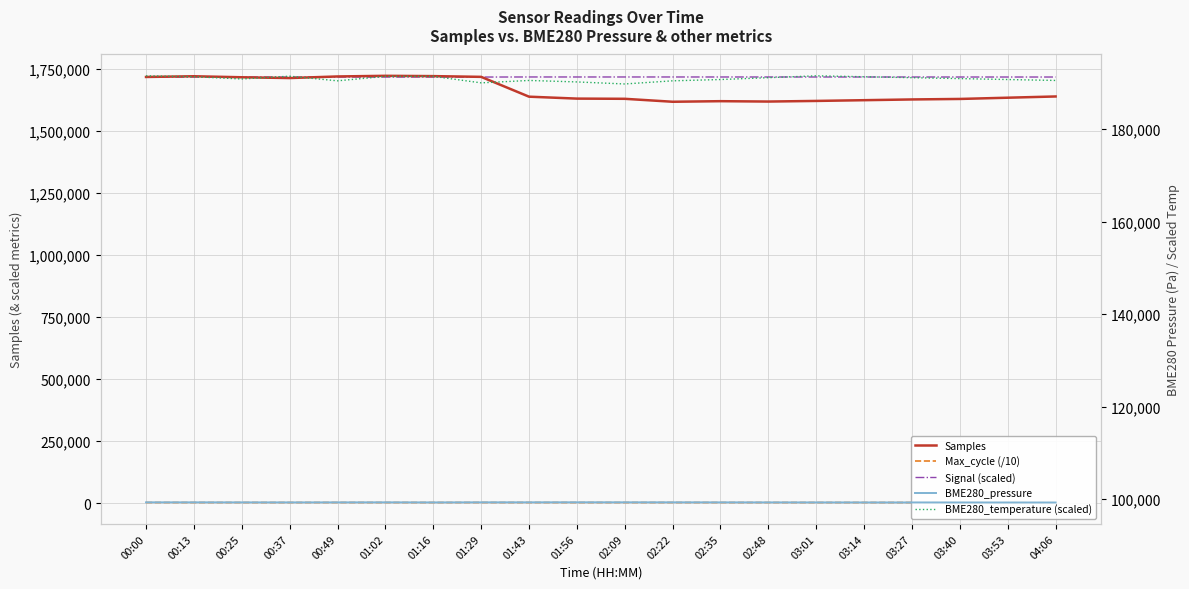

Which series changed the most between 01:56 and 02:48?

Samples